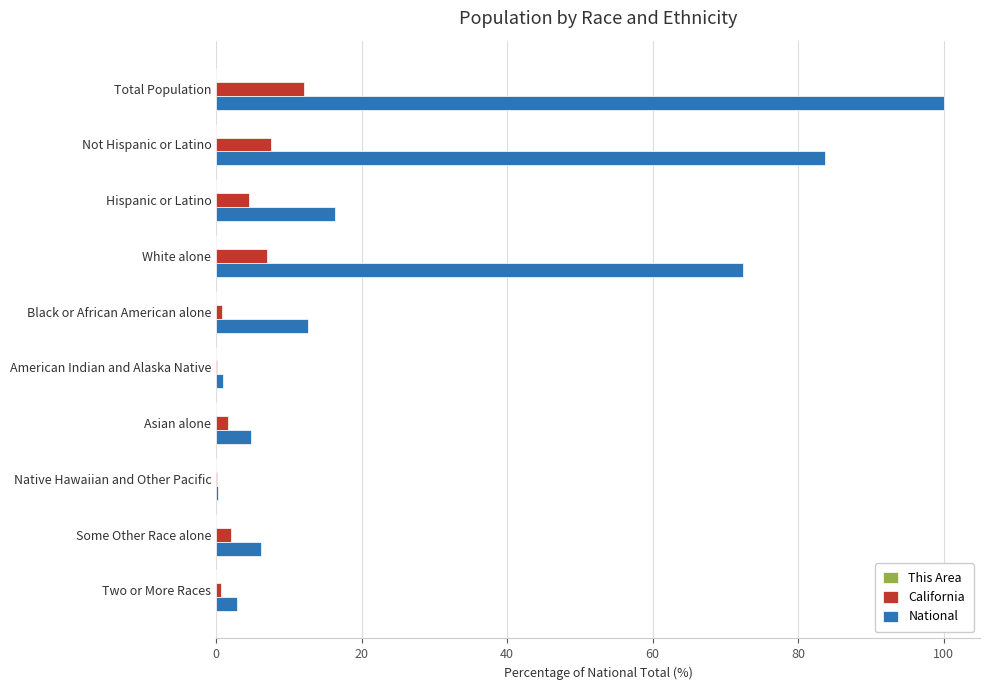

Which category has the highest value across all series?

Total Population